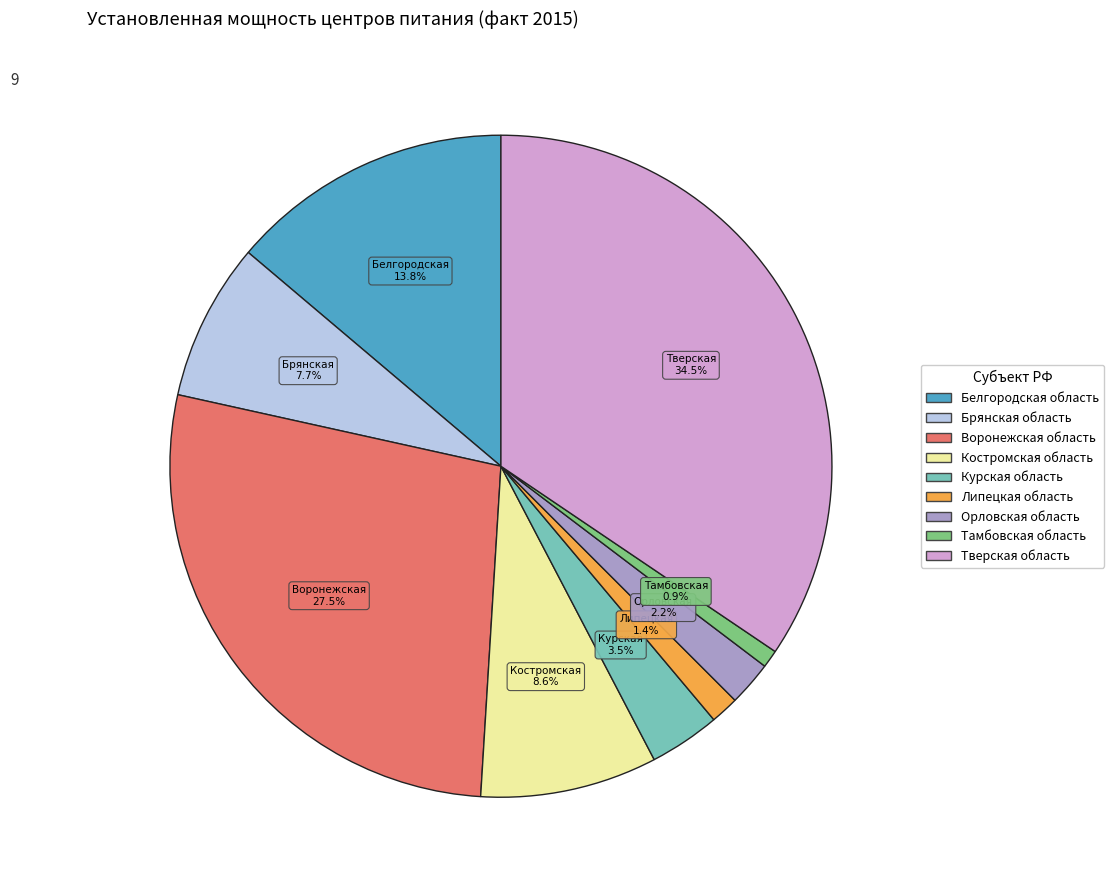

Which has a higher value, Орловская область or Костромская область?

Костромская область